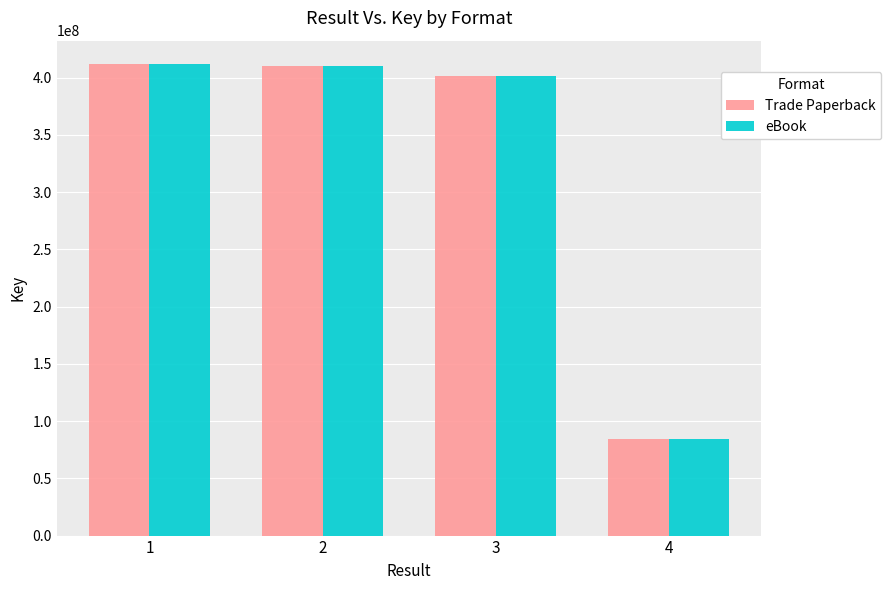

At how many categories does at least one series exceed 337850429?

3